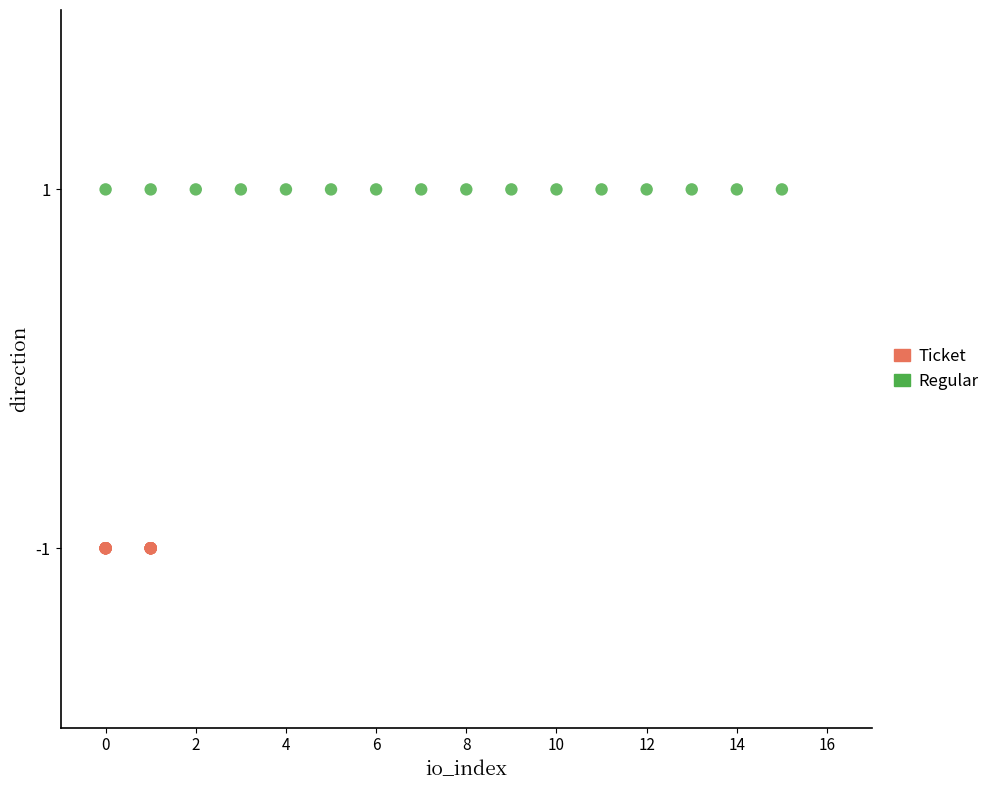

Which series contains the highest Y value?

Regular